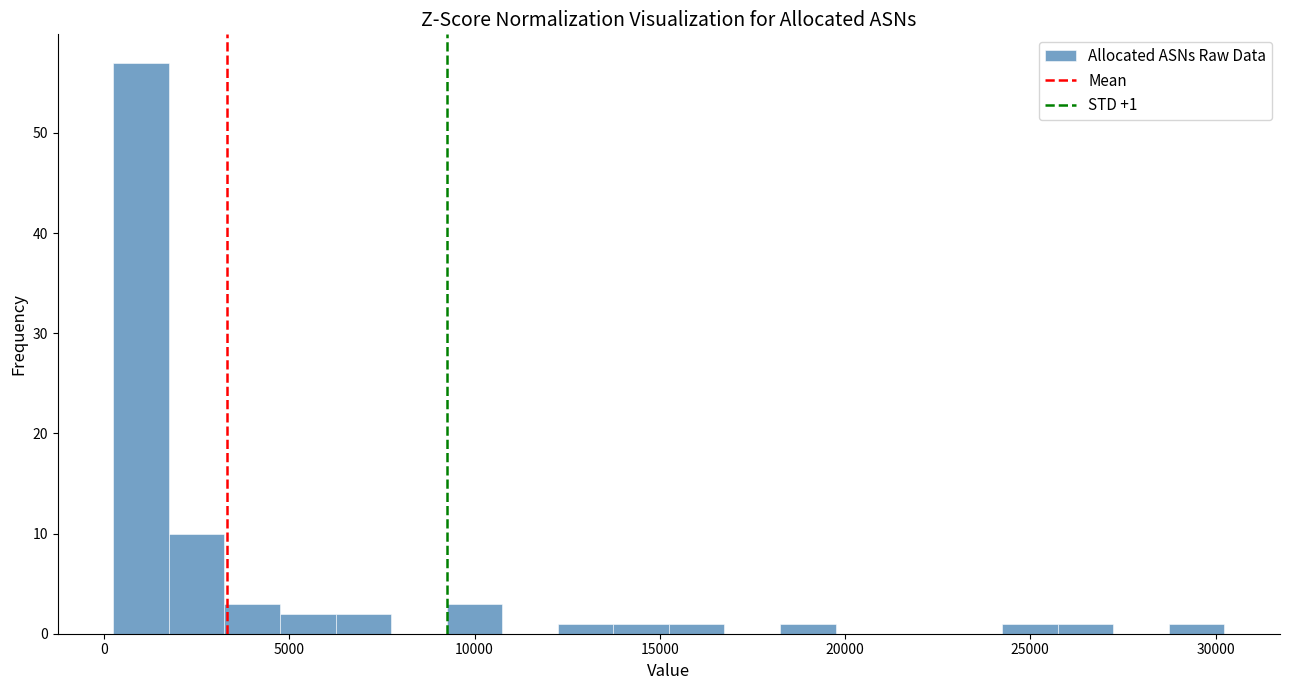

Around what value on the x-axis is the tallest bar? Give the approximate position of its centre, as read against the axis.

1000